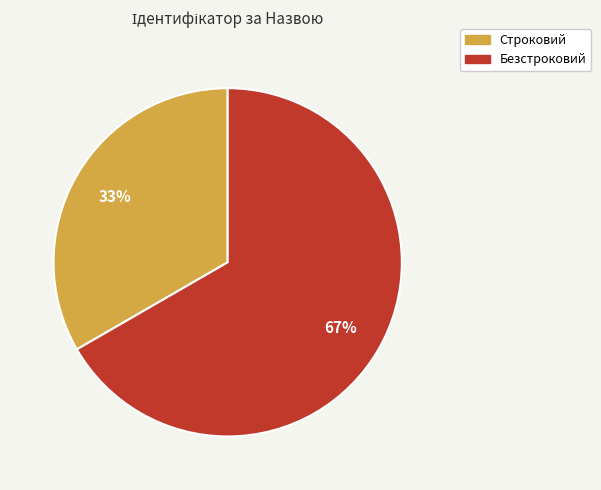

Does Безстроковий account for over 50% of the chart?

Yes